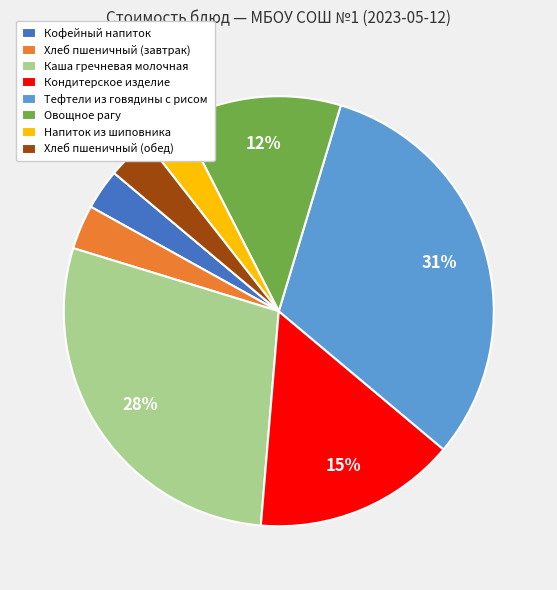

Between Тефтели из говядины с рисом and Хлеб пшеничный (завтрак), which is larger?

Тефтели из говядины с рисом